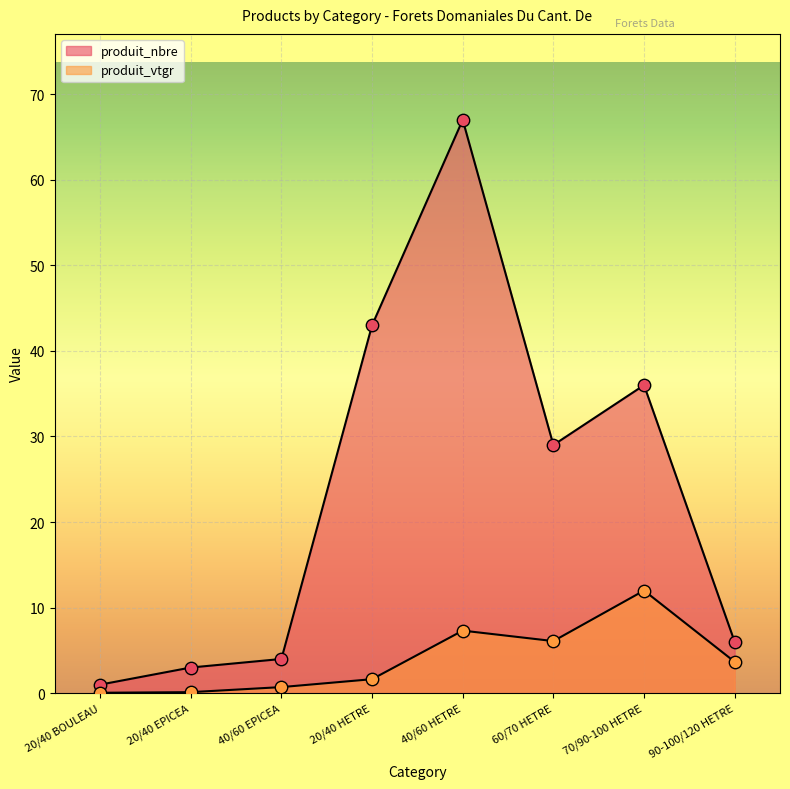

What are all the series names shown in the legend?

produit_nbre, produit_vtgr